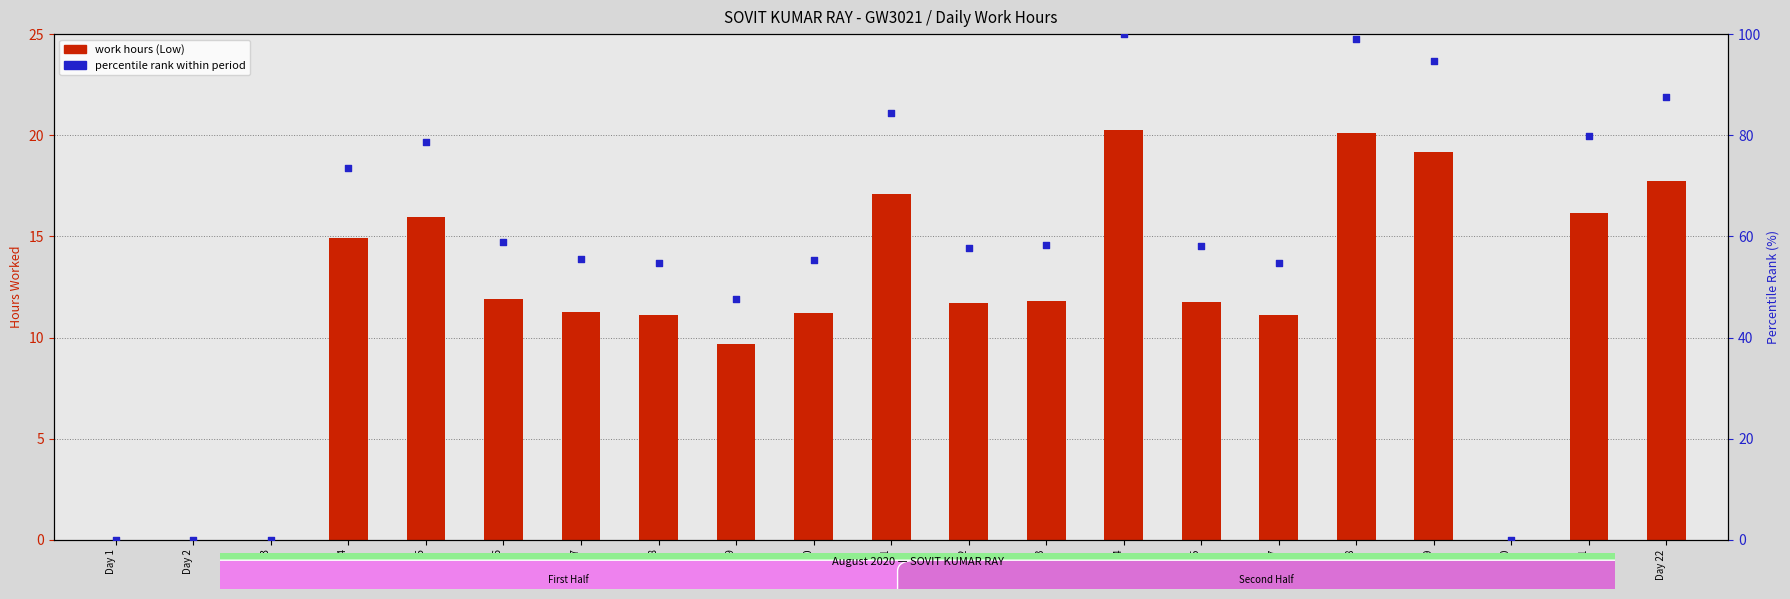

Which series reaches the maximum Y coordinate?

percentile rank within period